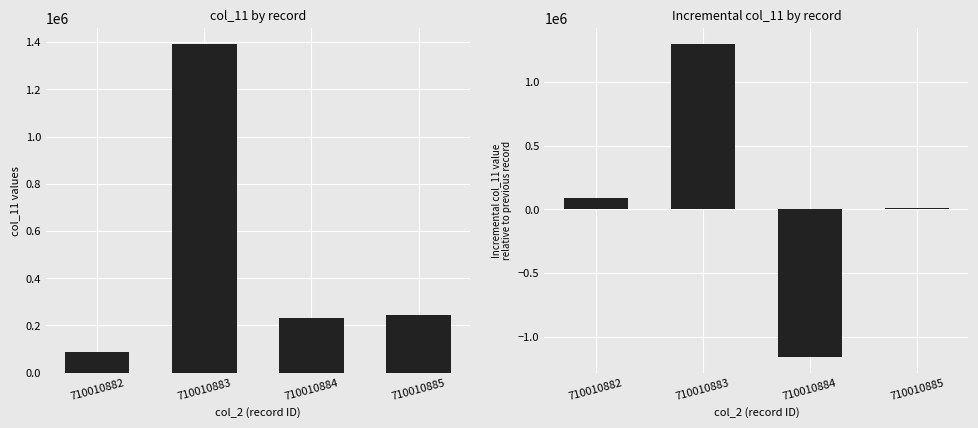

True or false: col_11 has a value of 1390000 at 710010883.

True